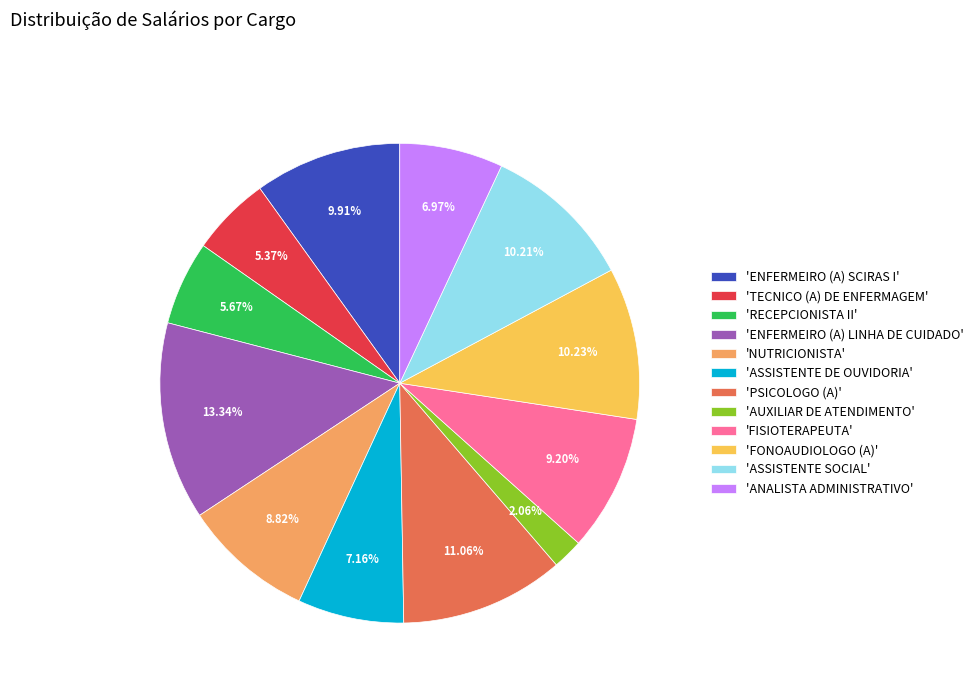

Is there a majority slice in this chart?

No